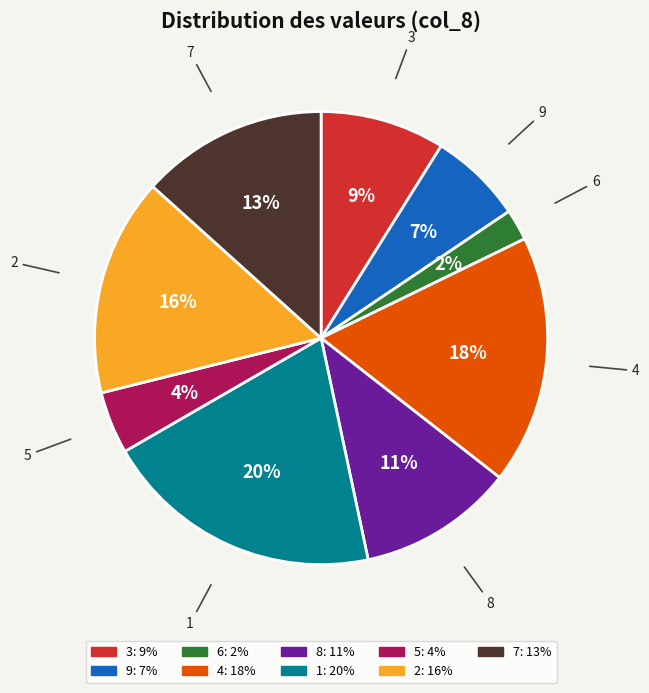

Does 1 represent more than half of the total?

No